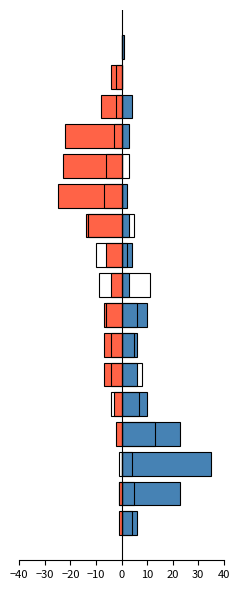

What are all the series names shown in the legend?

ENTREES, SORTIES